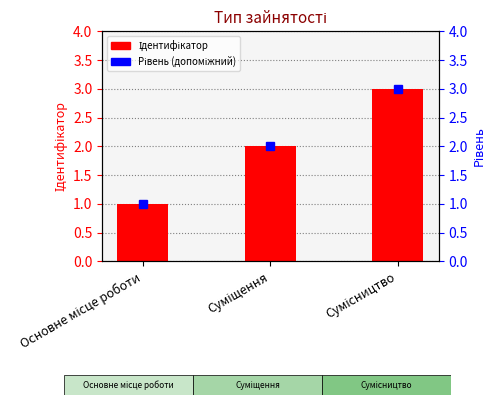

Rank the categories by value from highest to lowest.

Сумісництво, Суміщення, Основне місце роботи